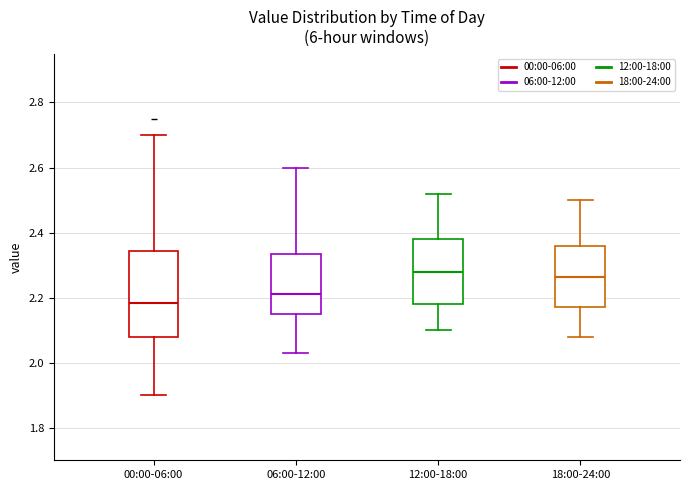

Which box is the tallest, from its lower edge to its upper edge?

00:00-06:00